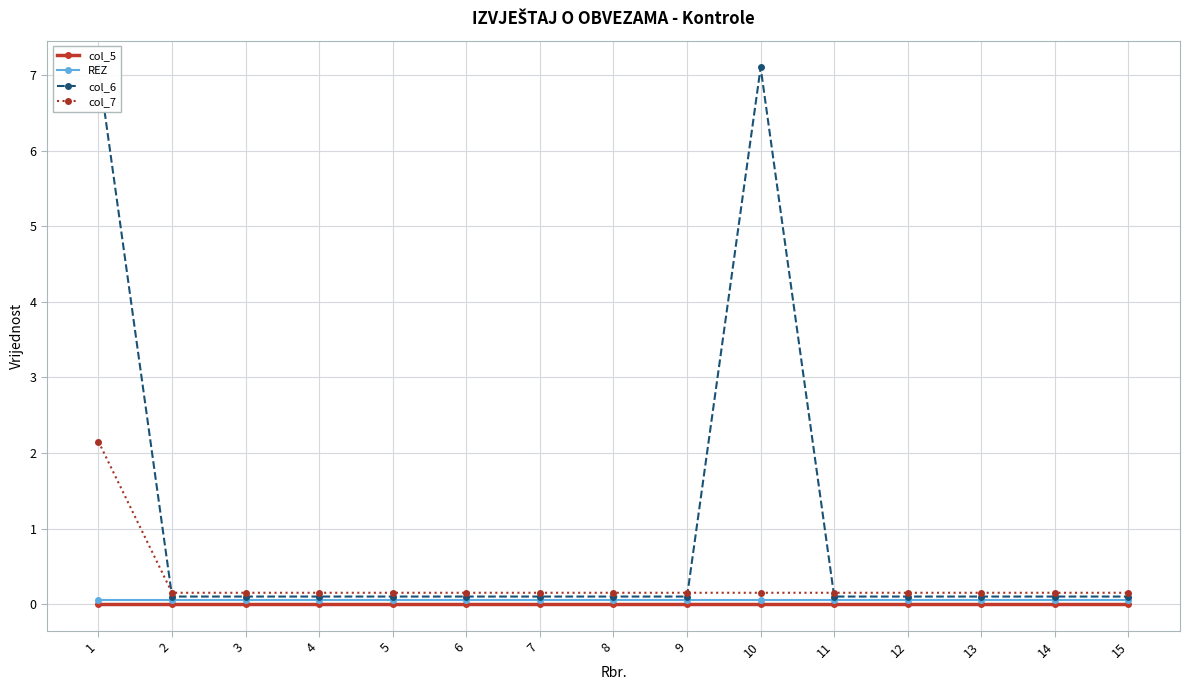

Which category has the lowest value in the col_6 series?

2